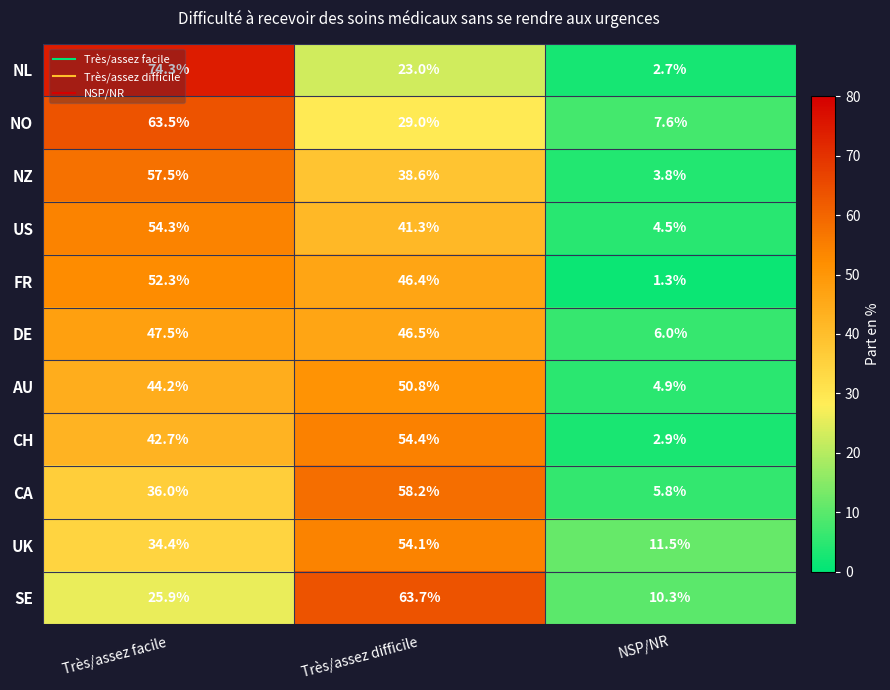

Rank the series by their maximum value, from highest to lowest.

NL, SE, NO, CA, NZ, CH, US, UK, FR, AU, DE